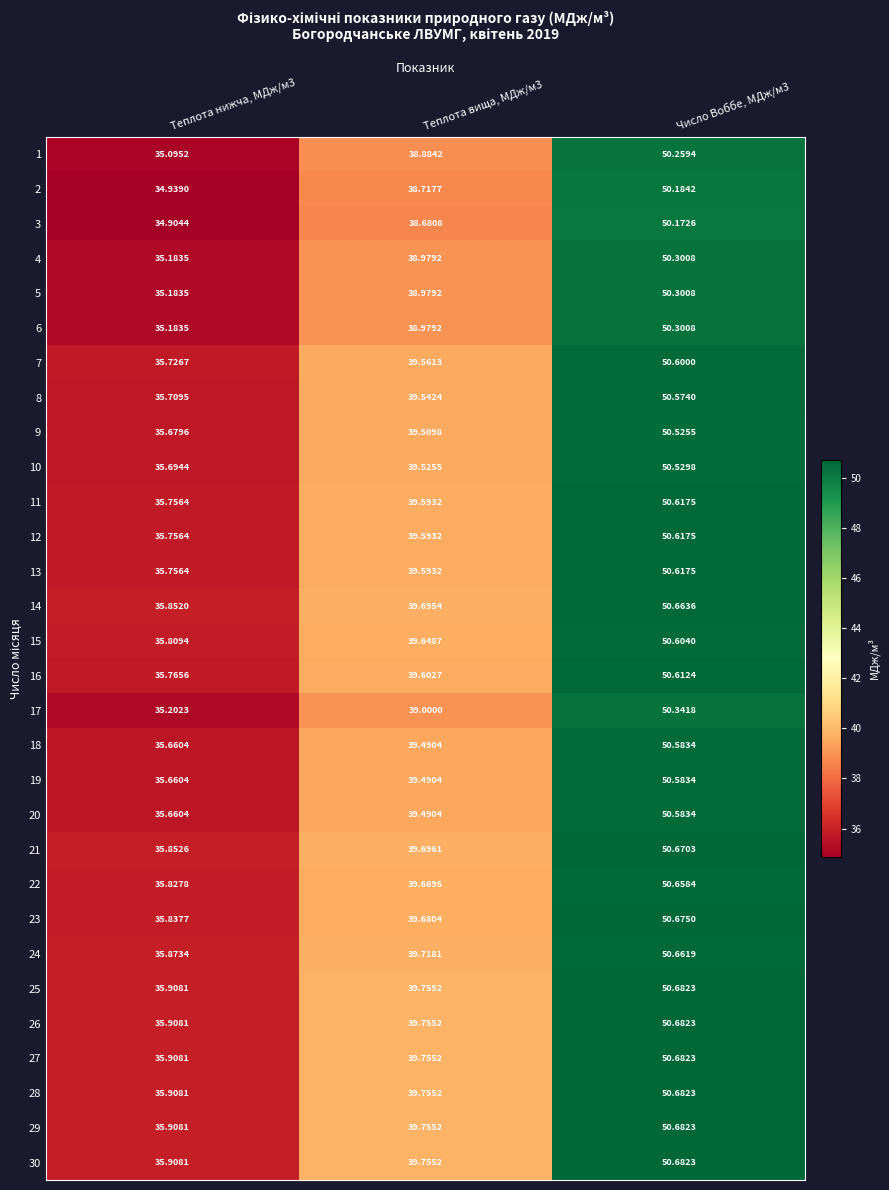

At which category is the sum across all series the highest?

Число Воббе, МДж/м3